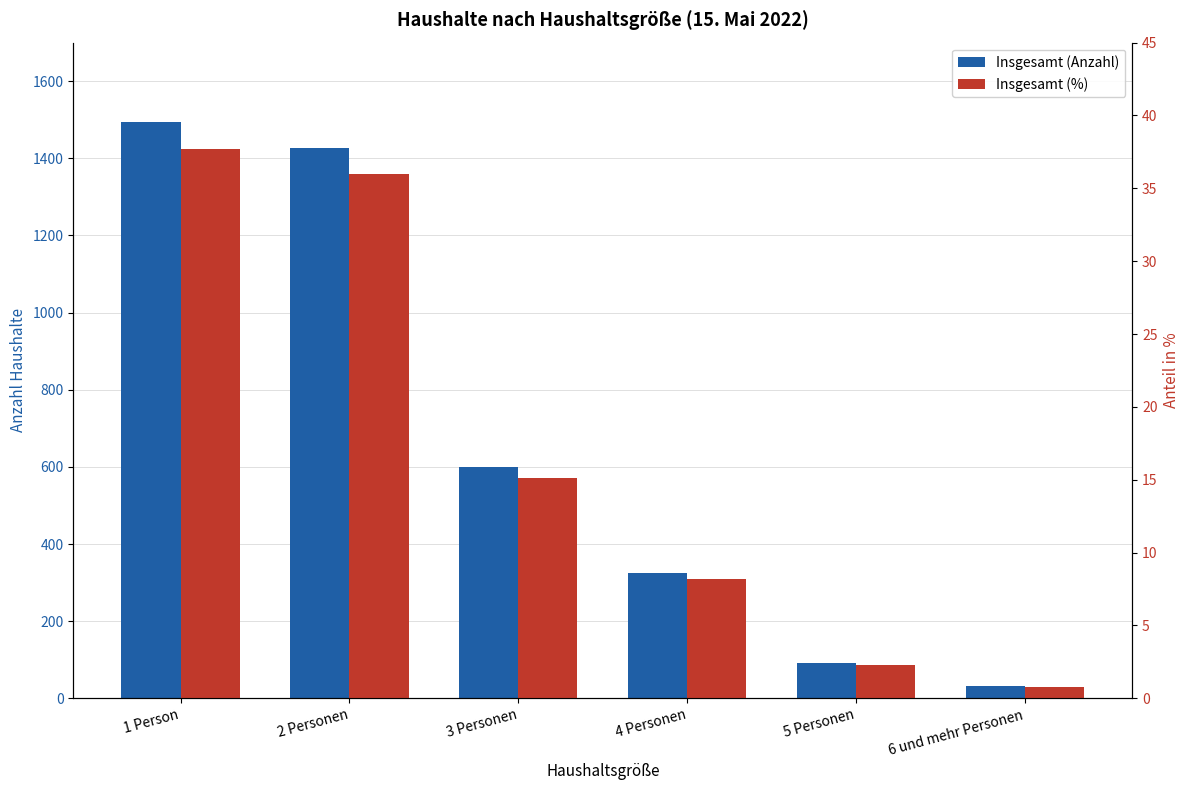

Where is Insgesamt (%) nearest to the value 19?

3 Personen